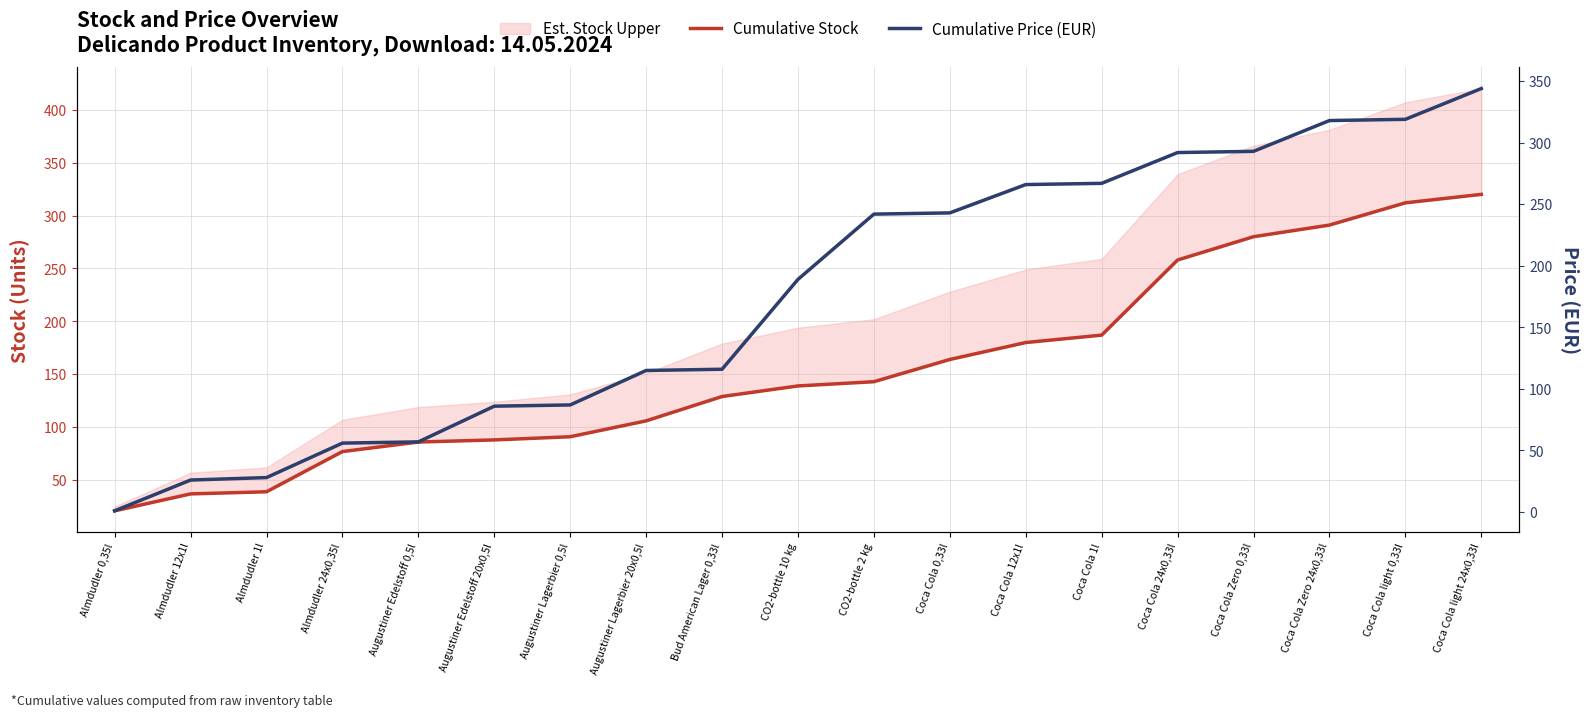

Which series has the largest total across all categories?

Cumulative Price (EUR)